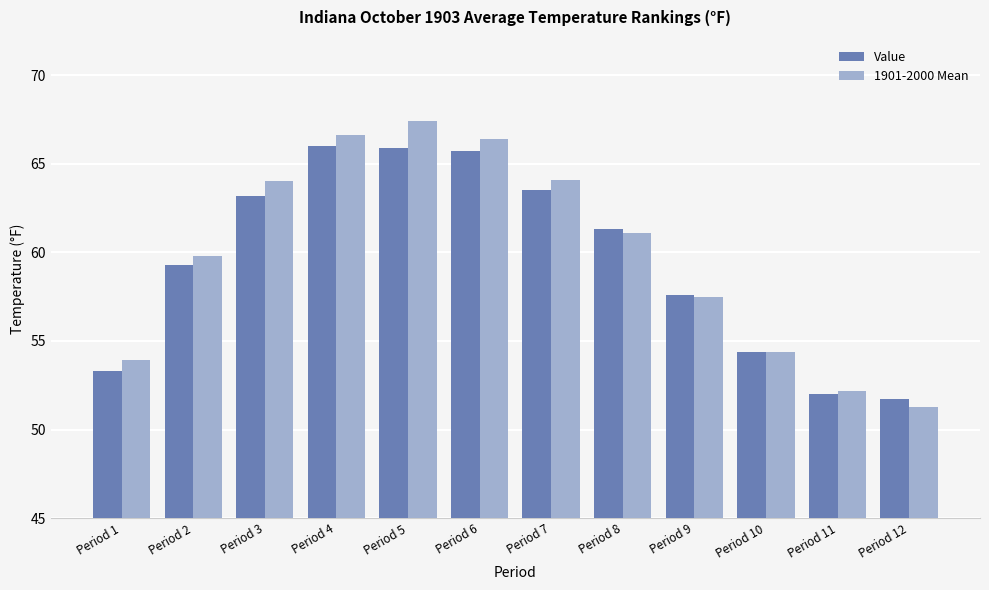

Which series has the widest spread of values?

1901-2000 Mean